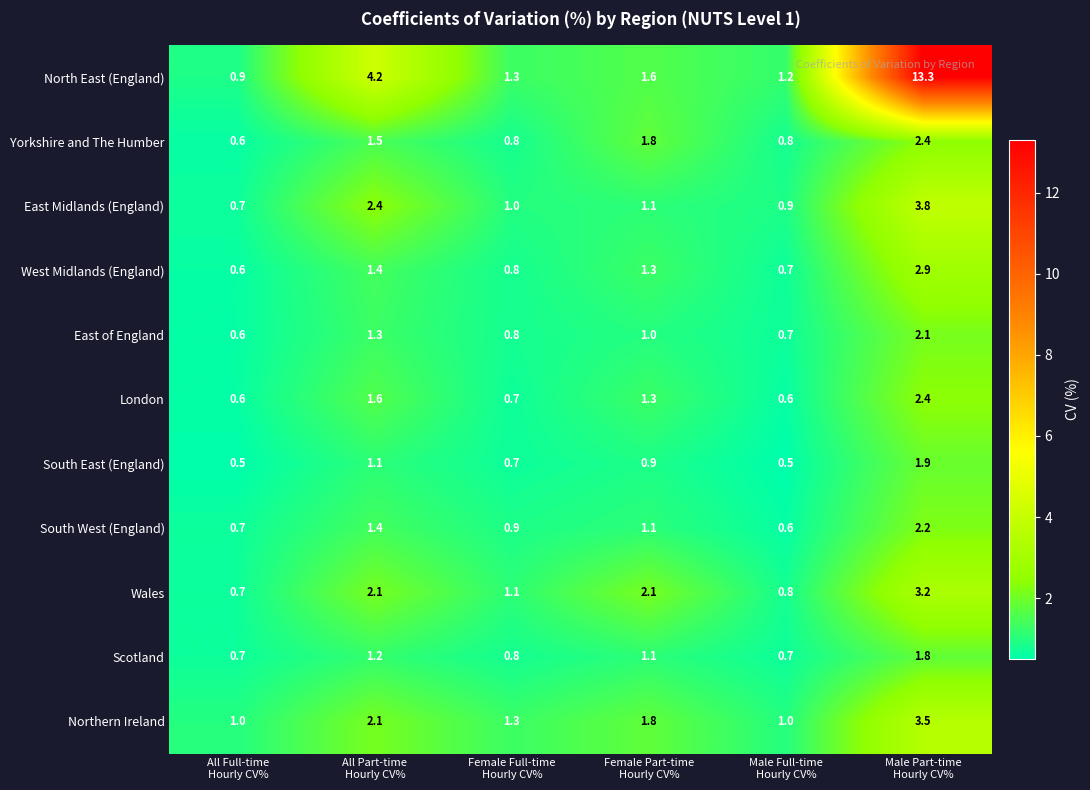

What is the difference between the maximum and second lowest values in the West Midlands (England) series?

2.2